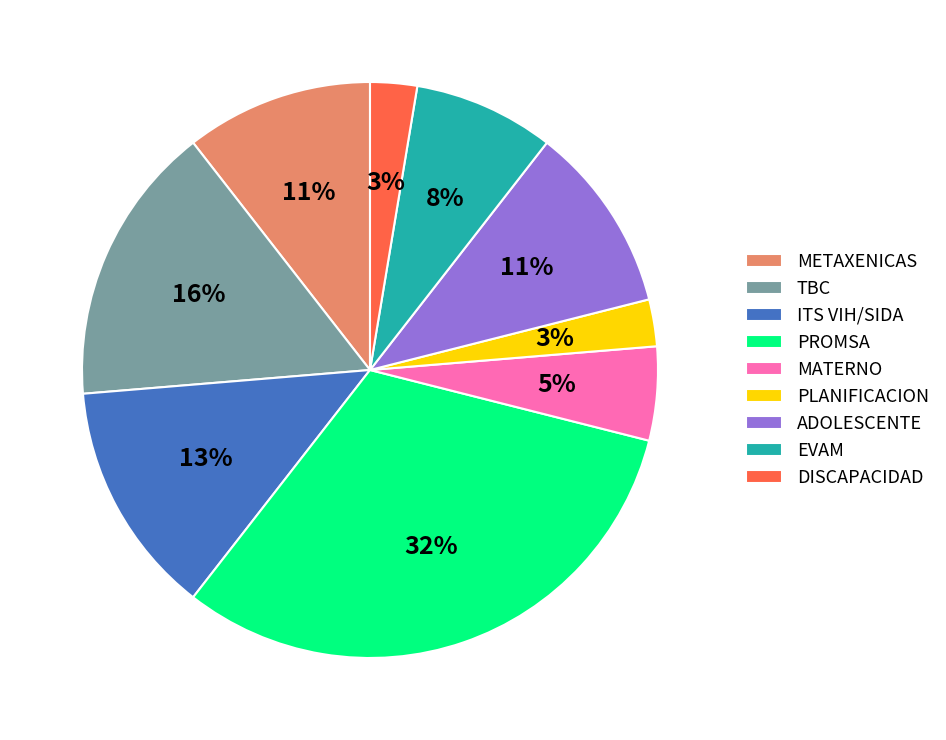

Do MATERNO and PROMSA together represent more than half of the pie?

No